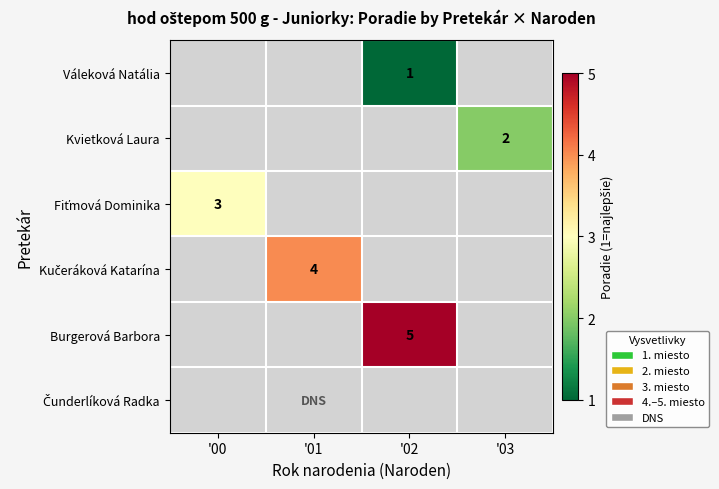

What is the smallest value displayed?

1.0